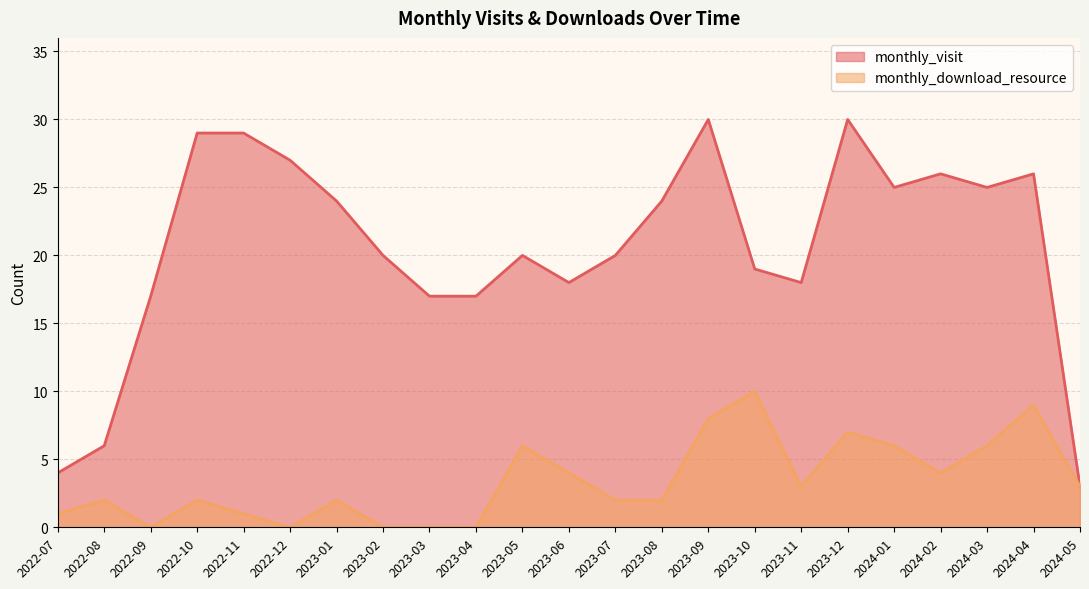

What is the sum of all monthly_visit values?

474